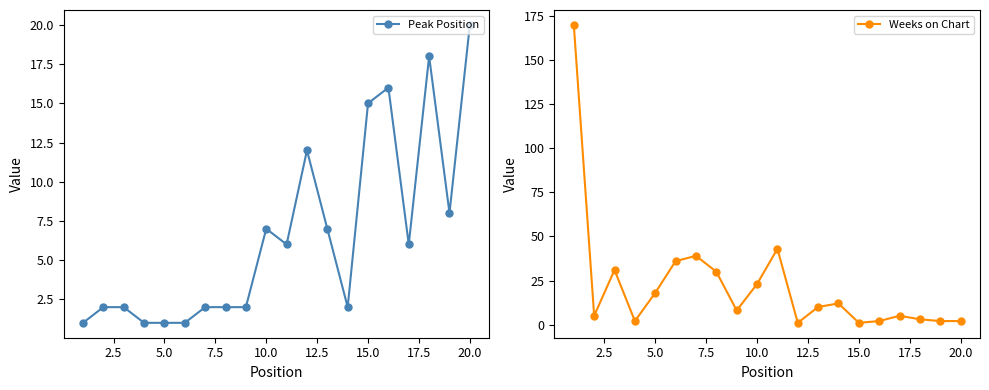

Reading left to right, extract all data points from this chart.

Peak Position: 1	2	2	1	1	1	2	2	2	7	6	12	7	2	15	16	6	18	8	20
Weeks on Chart: 170	5	31	2	18	36	39	30	8	23	43	1	10	12	1	2	5	3	2	2